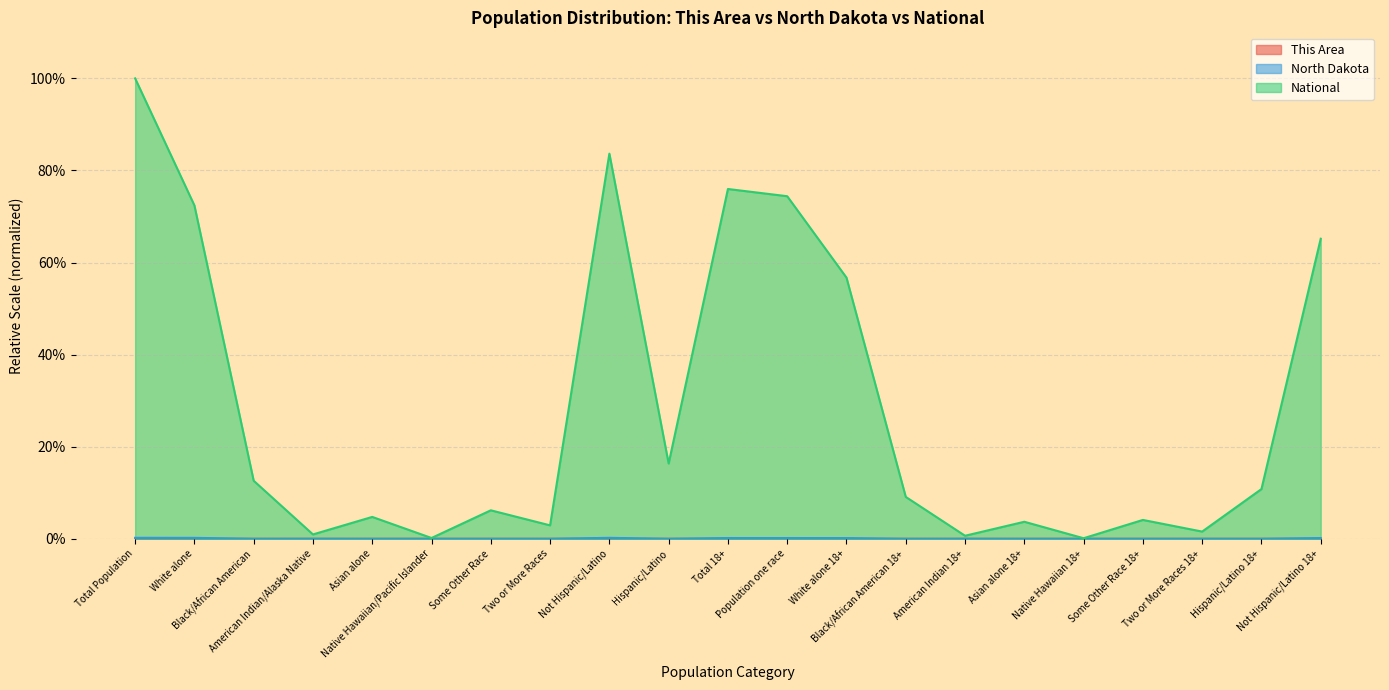

Where is the first local minimum for North Dakota?

Black/African American